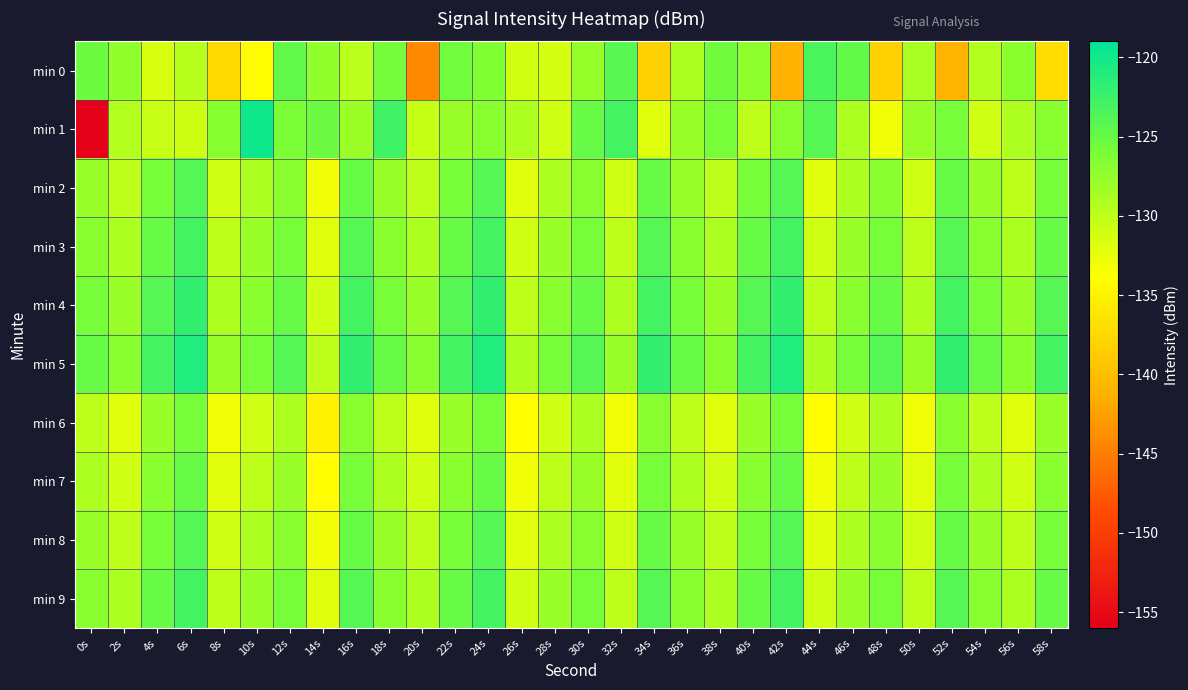

Reading left to right, transcribe all the data shown in this chart.

min 0: 0s=-125.4	2s=-127.4	4s=-131.6	6s=-129.6	8s=-137.4	10s=-134.0	12s=-124.7	14s=-127.5	16s=-129.8	18s=-125.8	20s=-144.1	22s=-125.6	24s=-126.5	26s=-131.2	28s=-131.3	30s=-127.7	32s=-124.2	34s=-138.2	36s=-128.9	38s=-125.5	40s=-127.2	42s=-141.2	44s=-123.4	46s=-124.8	48s=-138.2	50s=-128.8	52s=-141.0	54s=-129.3	56s=-127.1	58s=-137.0
min 1: 0s=-155.8	2s=-129.3	4s=-130.6	6s=-130.9	8s=-126.9	10s=-119.9	12s=-126.2	14s=-125.3	16s=-128.1	18s=-122.7	20s=-130.5	22s=-128.0	24s=-127.0	26s=-129.0	28s=-131.0	30s=-125.0	32s=-123.0	34s=-132.0	36s=-128.0	38s=-126.0	40s=-130.0	42s=-127.0	44s=-124.0	46s=-129.0	48s=-133.0	50s=-128.0	52s=-126.0	54s=-131.0	56s=-129.0	58s=-127.0
min 2: 0s=-128.0	2s=-130.0	4s=-126.0	6s=-124.0	8s=-131.0	10s=-129.0	12s=-127.0	14s=-133.0	16s=-125.0	18s=-128.0	20s=-130.0	22s=-126.0	24s=-124.0	26s=-132.0	28s=-129.0	30s=-127.0	32s=-131.0	34s=-125.0	36s=-128.0	38s=-130.0	40s=-126.0	42s=-124.0	44s=-132.0	46s=-129.0	48s=-127.0	50s=-131.0	52s=-125.0	54s=-128.0	56s=-130.0	58s=-126.0
min 3: 0s=-127.0	2s=-129.0	4s=-125.0	6s=-123.0	8s=-130.0	10s=-128.0	12s=-126.0	14s=-132.0	16s=-124.0	18s=-127.0	20s=-129.0	22s=-125.0	24s=-123.0	26s=-131.0	28s=-128.0	30s=-126.0	32s=-130.0	34s=-124.0	36s=-127.0	38s=-129.0	40s=-125.0	42s=-123.0	44s=-131.0	46s=-128.0	48s=-126.0	50s=-130.0	52s=-124.0	54s=-127.0	56s=-129.0	58s=-125.0
min 4: 0s=-126.0	2s=-128.0	4s=-124.0	6s=-122.0	8s=-129.0	10s=-127.0	12s=-125.0	14s=-131.0	16s=-123.0	18s=-126.0	20s=-128.0	22s=-124.0	24s=-122.0	26s=-130.0	28s=-127.0	30s=-125.0	32s=-129.0	34s=-123.0	36s=-126.0	38s=-128.0	40s=-124.0	42s=-122.0	44s=-130.0	46s=-127.0	48s=-125.0	50s=-129.0	52s=-123.0	54s=-126.0	56s=-128.0	58s=-124.0
min 5: 0s=-125.0	2s=-127.0	4s=-123.0	6s=-121.0	8s=-128.0	10s=-126.0	12s=-124.0	14s=-130.0	16s=-122.0	18s=-125.0	20s=-127.0	22s=-123.0	24s=-121.0	26s=-129.0	28s=-126.0	30s=-124.0	32s=-128.0	34s=-122.0	36s=-125.0	38s=-127.0	40s=-123.0	42s=-121.0	44s=-129.0	46s=-126.0	48s=-124.0	50s=-128.0	52s=-122.0	54s=-125.0	56s=-127.0	58s=-123.0
min 6: 0s=-130.0	2s=-132.0	4s=-128.0	6s=-126.0	8s=-133.0	10s=-131.0	12s=-129.0	14s=-135.0	16s=-127.0	18s=-130.0	20s=-132.0	22s=-128.0	24s=-126.0	26s=-134.0	28s=-131.0	30s=-129.0	32s=-133.0	34s=-127.0	36s=-130.0	38s=-132.0	40s=-128.0	42s=-126.0	44s=-134.0	46s=-131.0	48s=-129.0	50s=-133.0	52s=-127.0	54s=-130.0	56s=-132.0	58s=-128.0
min 7: 0s=-129.0	2s=-131.0	4s=-127.0	6s=-125.0	8s=-132.0	10s=-130.0	12s=-128.0	14s=-134.0	16s=-126.0	18s=-129.0	20s=-131.0	22s=-127.0	24s=-125.0	26s=-133.0	28s=-130.0	30s=-128.0	32s=-132.0	34s=-126.0	36s=-129.0	38s=-131.0	40s=-127.0	42s=-125.0	44s=-133.0	46s=-130.0	48s=-128.0	50s=-132.0	52s=-126.0	54s=-129.0	56s=-131.0	58s=-127.0
min 8: 0s=-128.0	2s=-130.0	4s=-126.0	6s=-124.0	8s=-131.0	10s=-129.0	12s=-127.0	14s=-133.0	16s=-125.0	18s=-128.0	20s=-130.0	22s=-126.0	24s=-124.0	26s=-132.0	28s=-129.0	30s=-127.0	32s=-131.0	34s=-125.0	36s=-128.0	38s=-130.0	40s=-126.0	42s=-124.0	44s=-132.0	46s=-129.0	48s=-127.0	50s=-131.0	52s=-125.0	54s=-128.0	56s=-130.0	58s=-126.0
min 9: 0s=-127.0	2s=-129.0	4s=-125.0	6s=-123.0	8s=-130.0	10s=-128.0	12s=-126.0	14s=-132.0	16s=-124.0	18s=-127.0	20s=-129.0	22s=-125.0	24s=-123.0	26s=-131.0	28s=-128.0	30s=-126.0	32s=-130.0	34s=-124.0	36s=-127.0	38s=-129.0	40s=-125.0	42s=-123.0	44s=-131.0	46s=-128.0	48s=-126.0	50s=-130.0	52s=-124.0	54s=-127.0	56s=-129.0	58s=-125.0